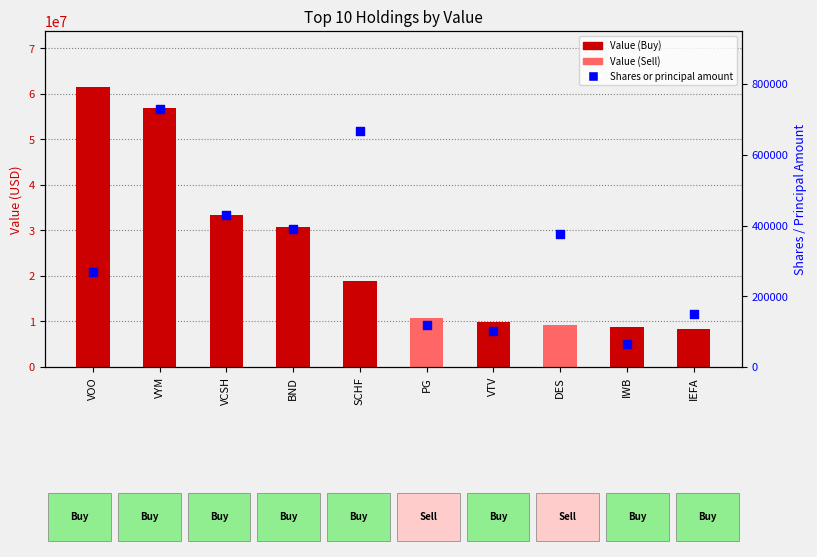

What is the total value across all series at PG?

10933664